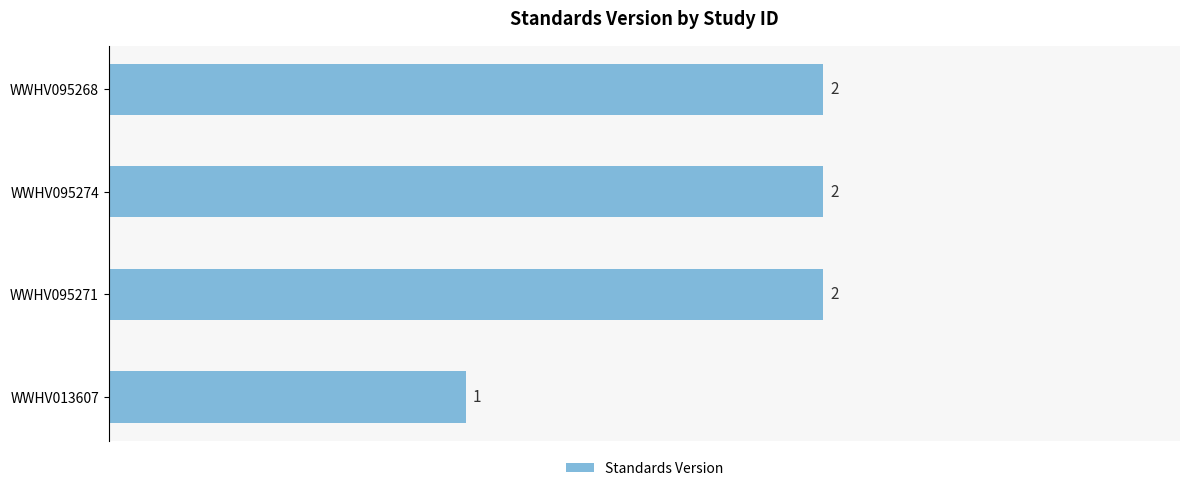

Which has a higher value, WWHV095268 or WWHV013607?

WWHV095268